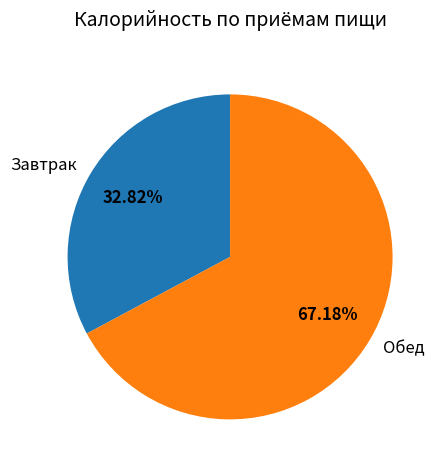

Rank the categories by value from highest to lowest.

Обед, Завтрак